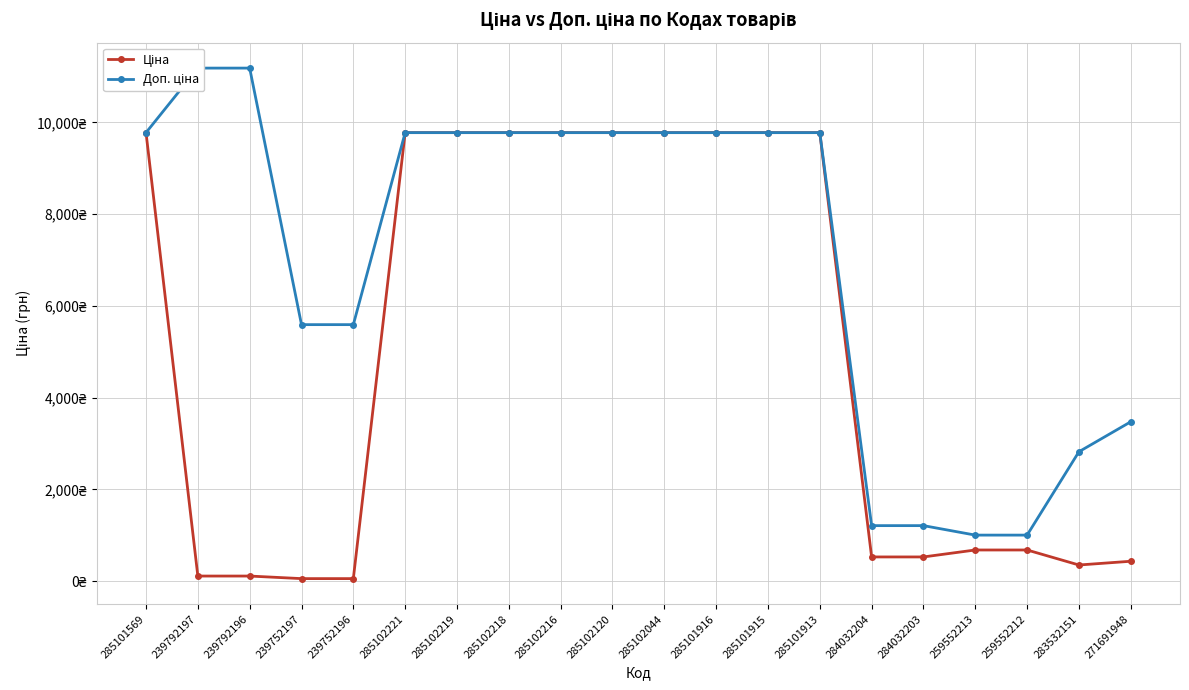

Which series has the widest spread of values?

Доп. ціна